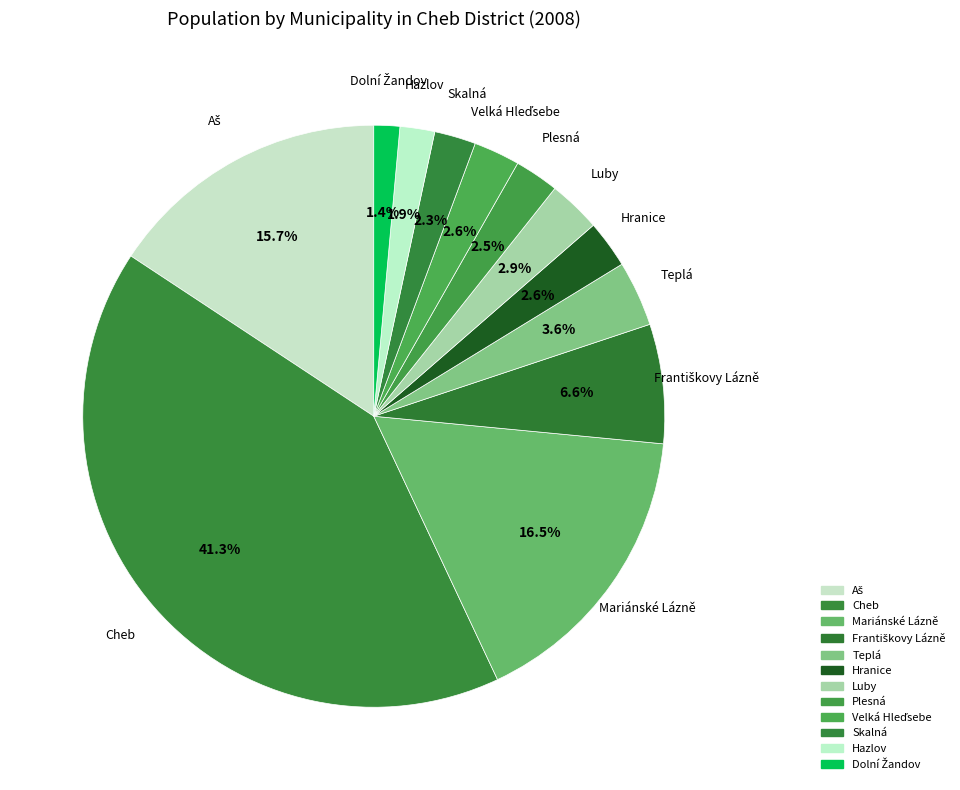

Is it true that Mariánské Lázně is 16% of the pie?

True